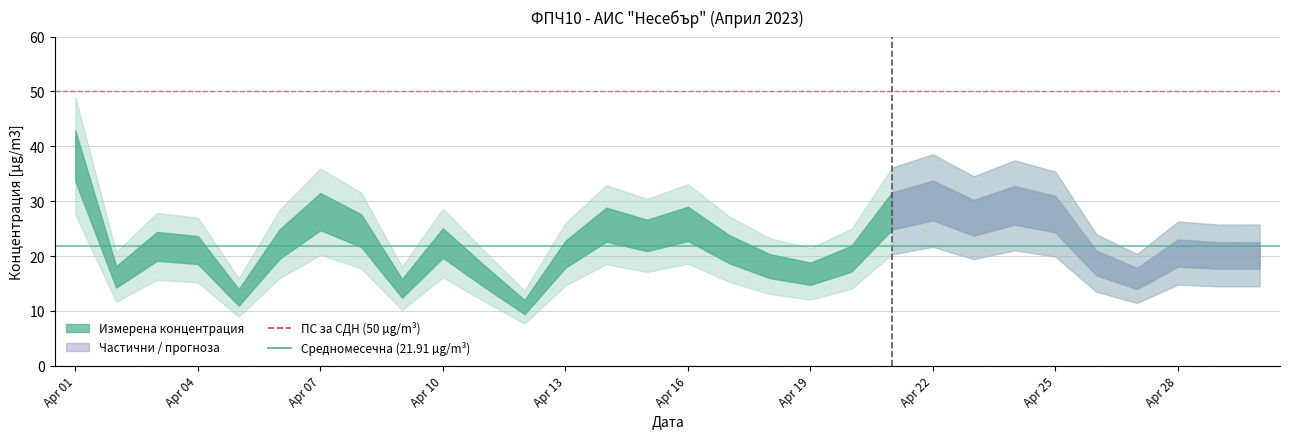

The value of ПС за СДН (50 µg/m³) at Apr 01 is 50.0. True or false?

True